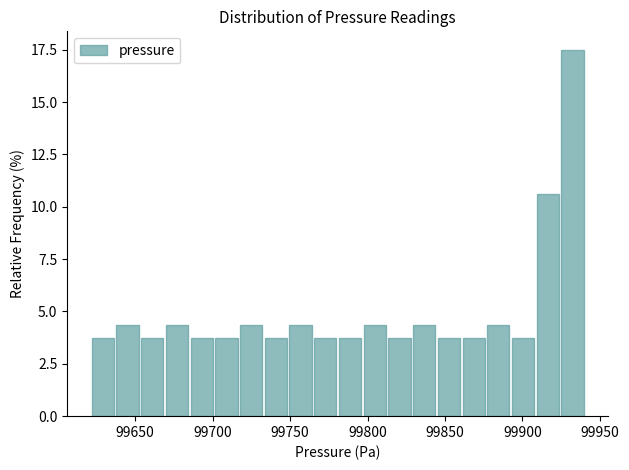

Read against the x-axis, roughly where is the centre of the tallest bar?

99930